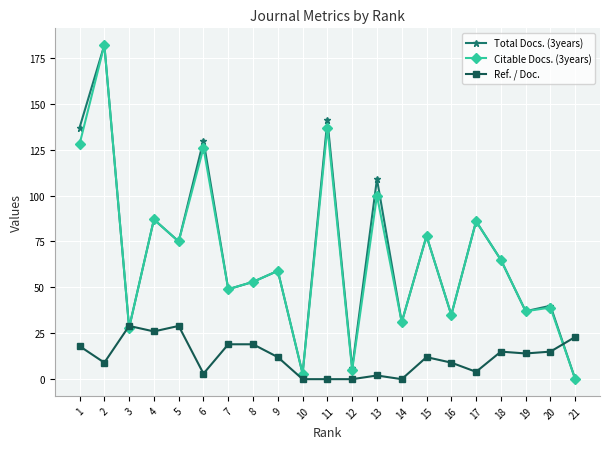

What are all the series names shown in the legend?

Total Docs. (3years), Citable Docs. (3years), Ref. / Doc.